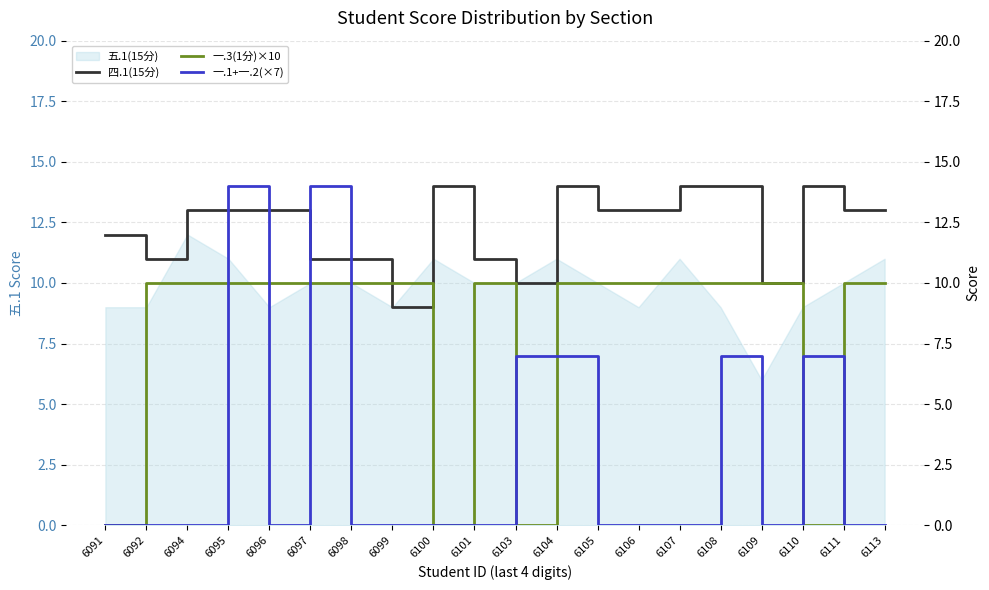

Which series has the largest total across all categories?

四.1(15分)